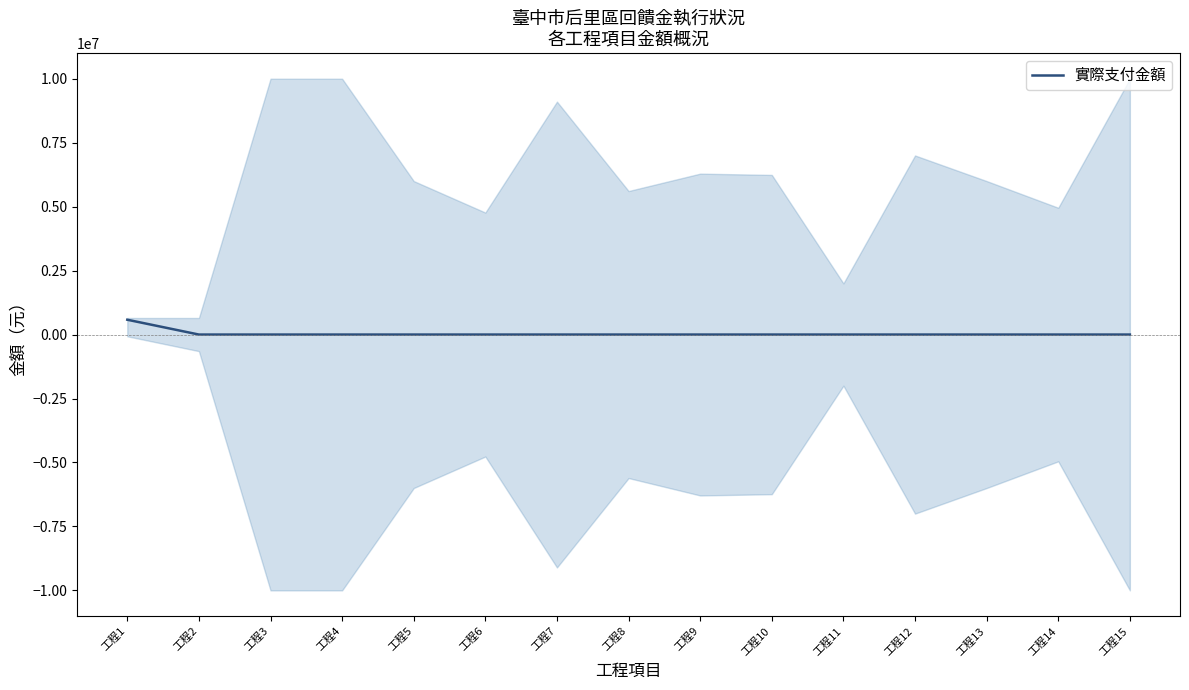

Rank the categories by value from lowest to highest.

工程2, 工程3, 工程4, 工程5, 工程6, 工程7, 工程8, 工程9, 工程10, 工程11, 工程12, 工程13, 工程14, 工程15, 工程1